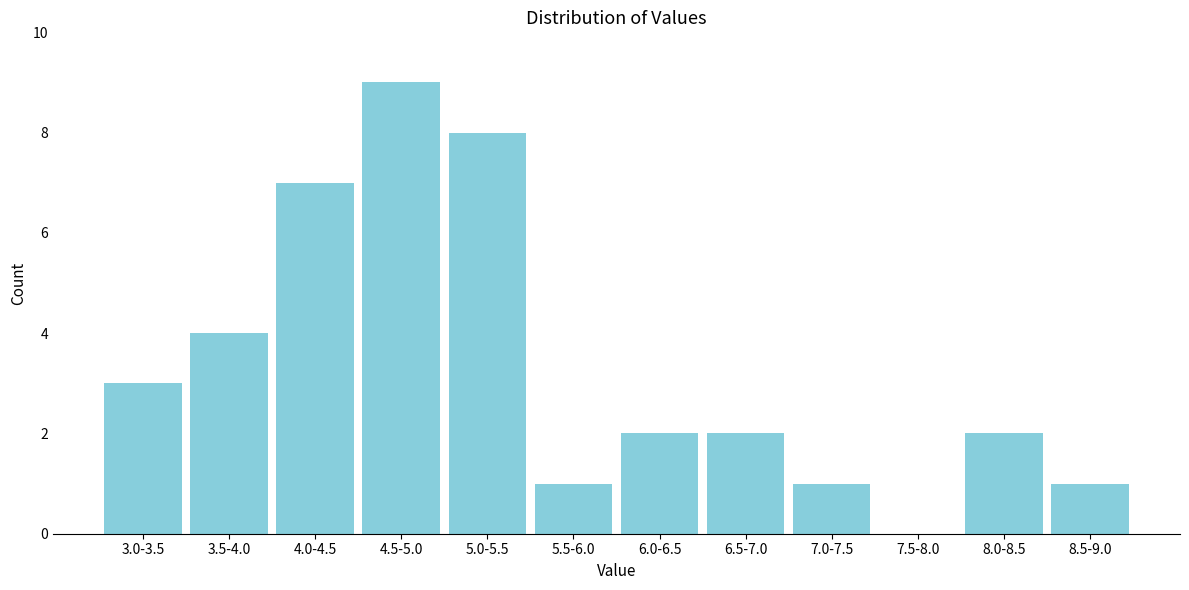

Reading left to right, transcribe all the data shown in this chart.

3.0-3.5=3	3.5-4.0=4	4.0-4.5=7	4.5-5.0=9	5.0-5.5=8	5.5-6.0=1	6.0-6.5=2	6.5-7.0=2	7.0-7.5=1	7.5-8.0=0	8.0-8.5=2	8.5-9.0=1